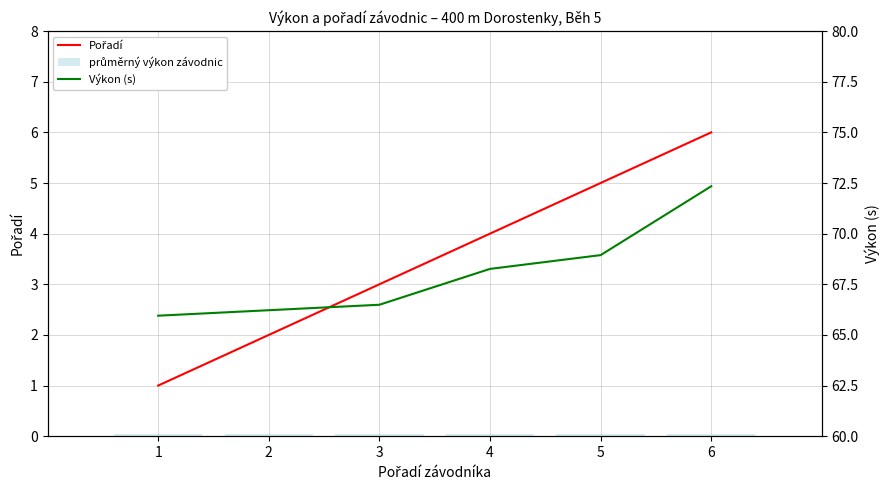

Reading left to right, transcribe all the data shown in this chart.

Pořadí: 1=1.0	2=2.0	3=3.0	4=4.0	5=5.0	6=6.0
průměrný výkon závodnic: 1=0.1	2=0.1	3=0.1	4=0.1	5=0.1	6=0.1
Výkon (s): 1=66.0	2=66.2	3=66.5	4=68.3	5=68.9	6=72.3